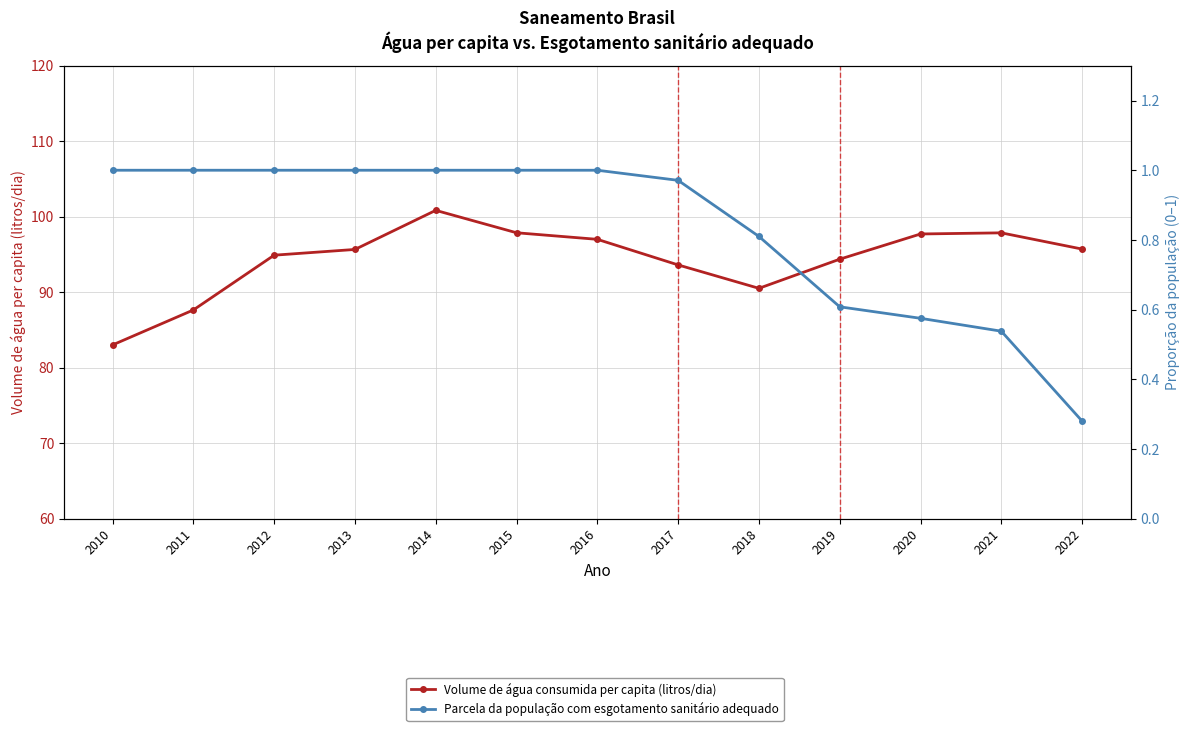

Reading left to right, transcribe all the data shown in this chart.

Volume de água consumida per capita (litros/dia): 2010=83.0	2011=87.6	2012=94.9	2013=95.7	2014=100.8	2015=97.9	2016=97.0	2017=93.6	2018=90.5	2019=94.4	2020=97.7	2021=97.9	2022=95.7
Parcela da população com esgotamento sanitário adequado: 2010=1.0	2011=1.0	2012=1.0	2013=1.0	2014=1.0	2015=1.0	2016=1.0	2017=1.0	2018=0.8	2019=0.6	2020=0.6	2021=0.5	2022=0.3